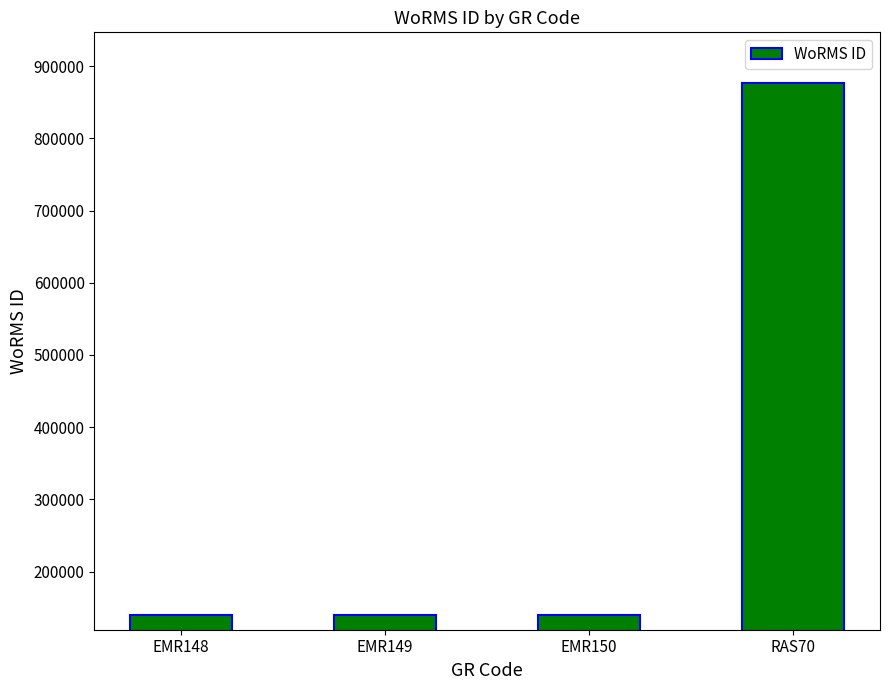

Approximately how many times larger is the value at RAS70 compared to EMR150?

6.2